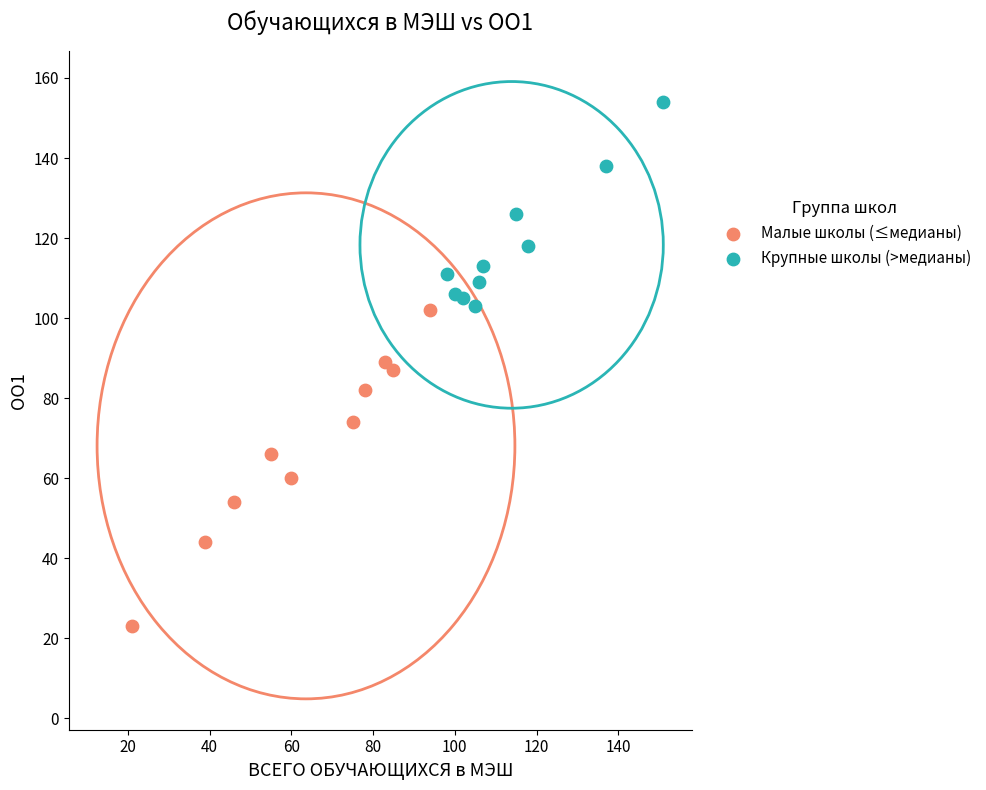

Which series contains the lowest Y value?

Малые школы (≤медианы)